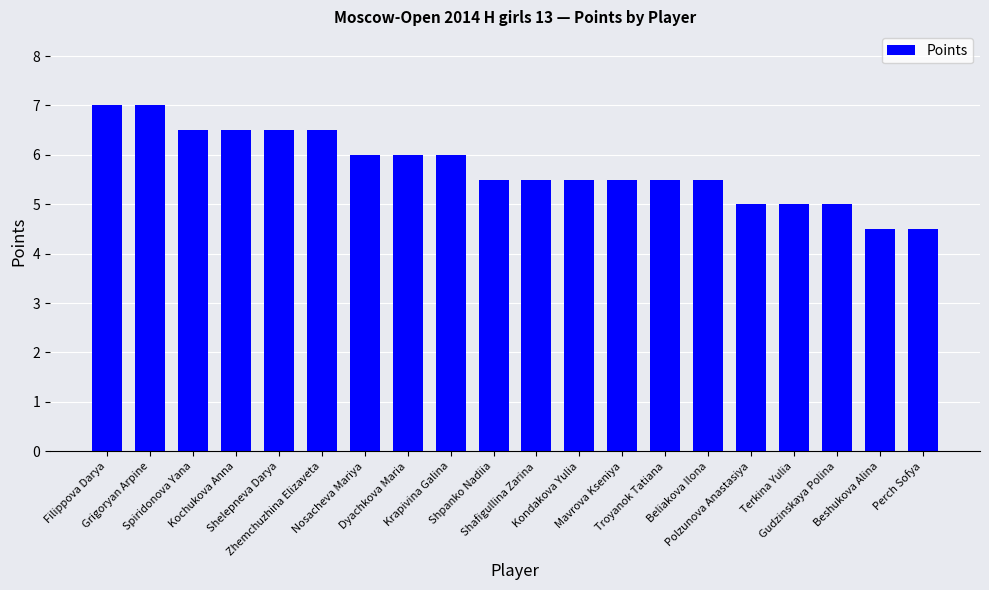

What is the value of the 16th bar from the left?

5.0